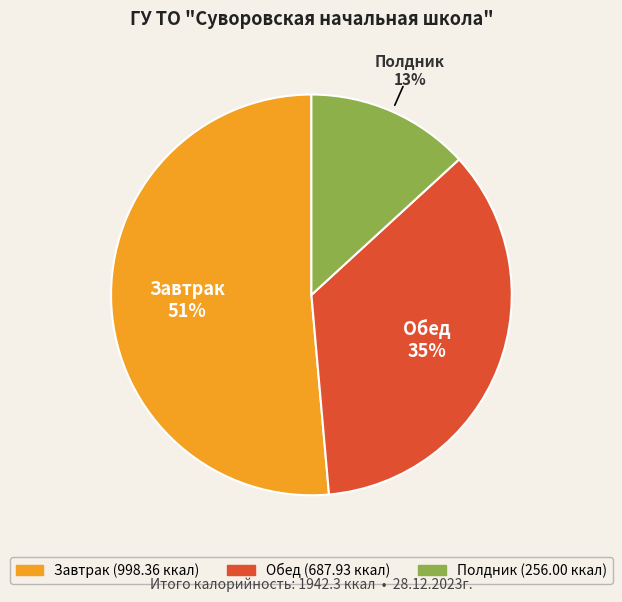

Is the sum of Полдник and Обед greater than half?

No